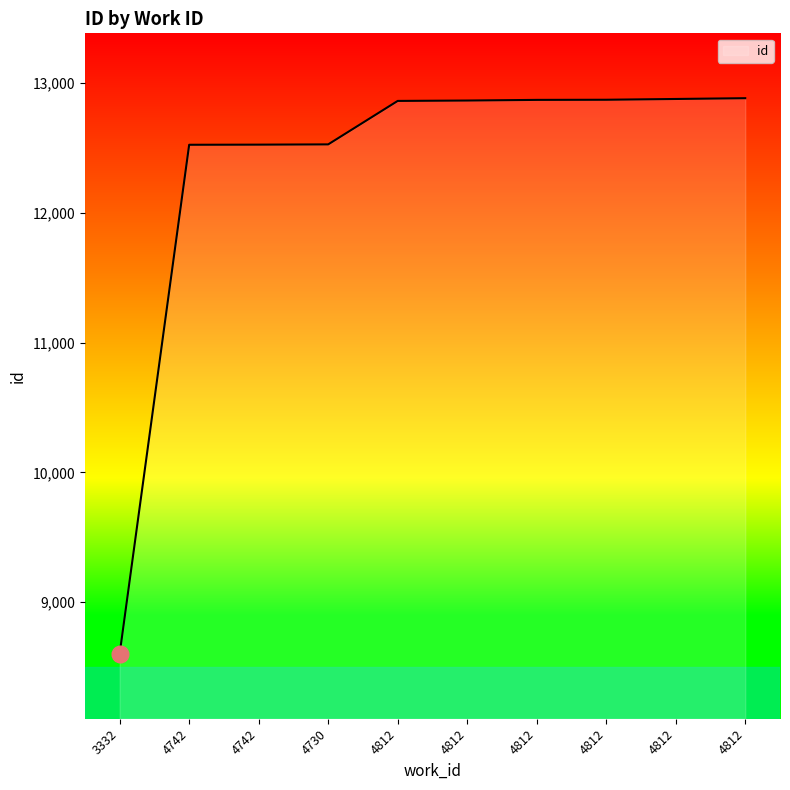

How many lines are shown in the chart?

1